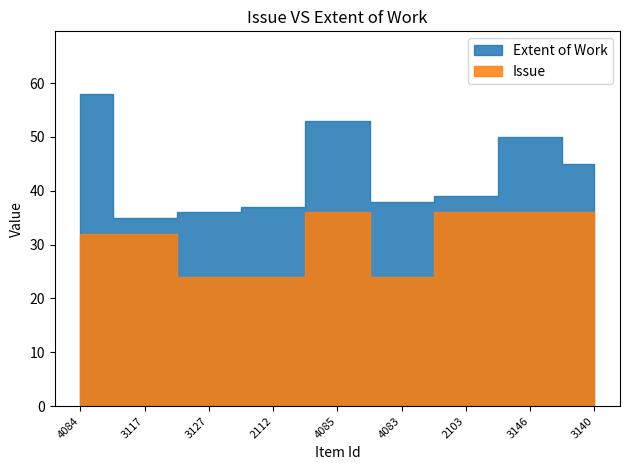

True or false: Issue and Extent of Work cross at least once.

False